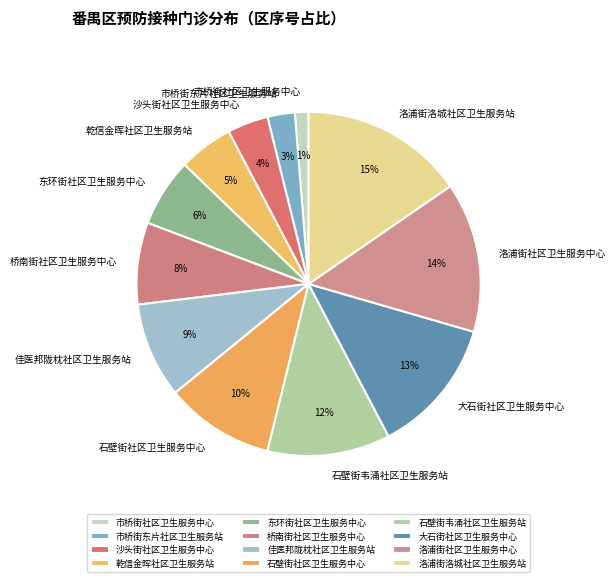

Count the number of slices in the pie.

12